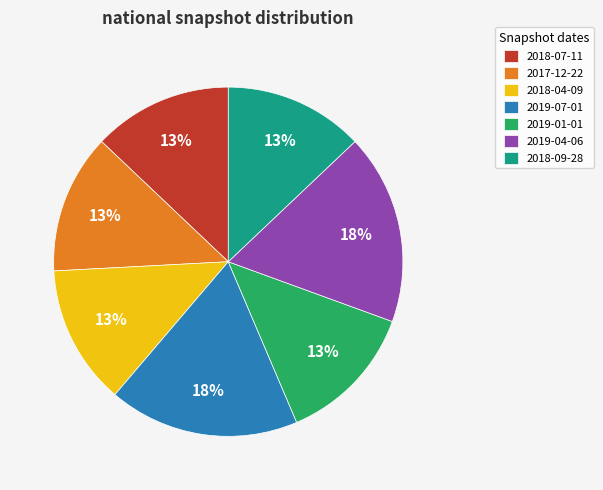

To the nearest percent, what percentage of the pie is 2018-09-28?

13%